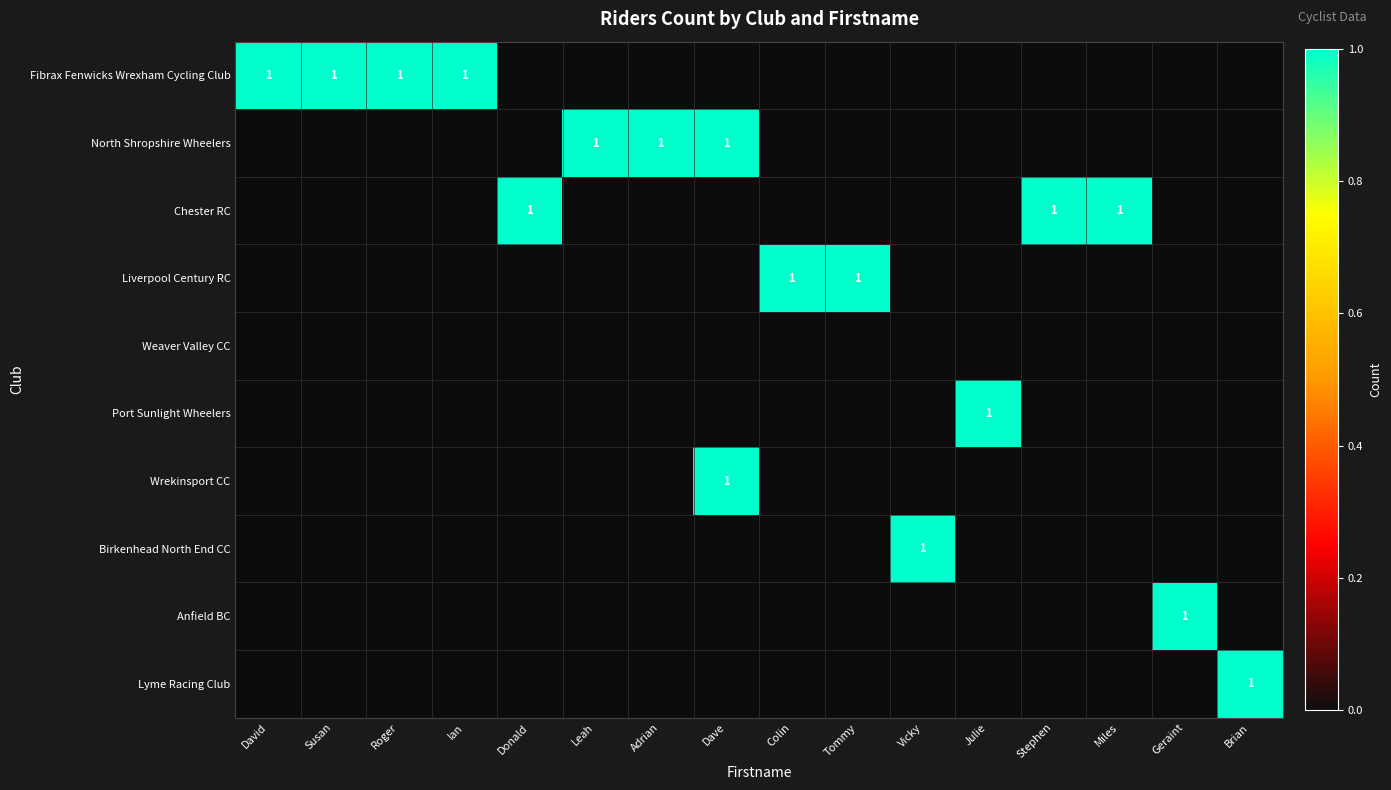

The value of Port Sunlight Wheelers at Julie is 2. True or false?

False